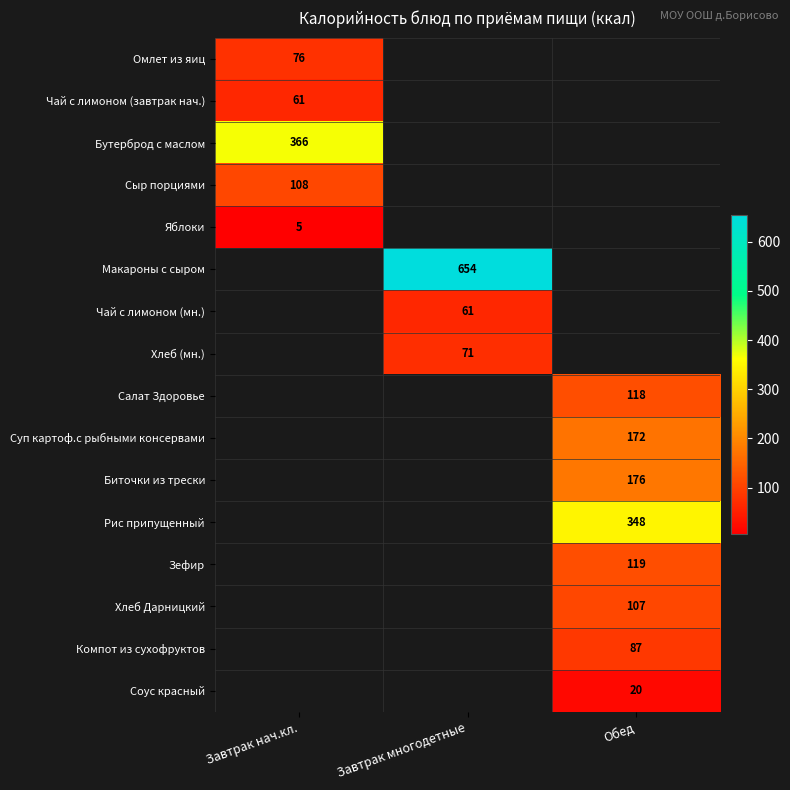

Is it true that Салат Здоровье equals 49 at Обед?

False